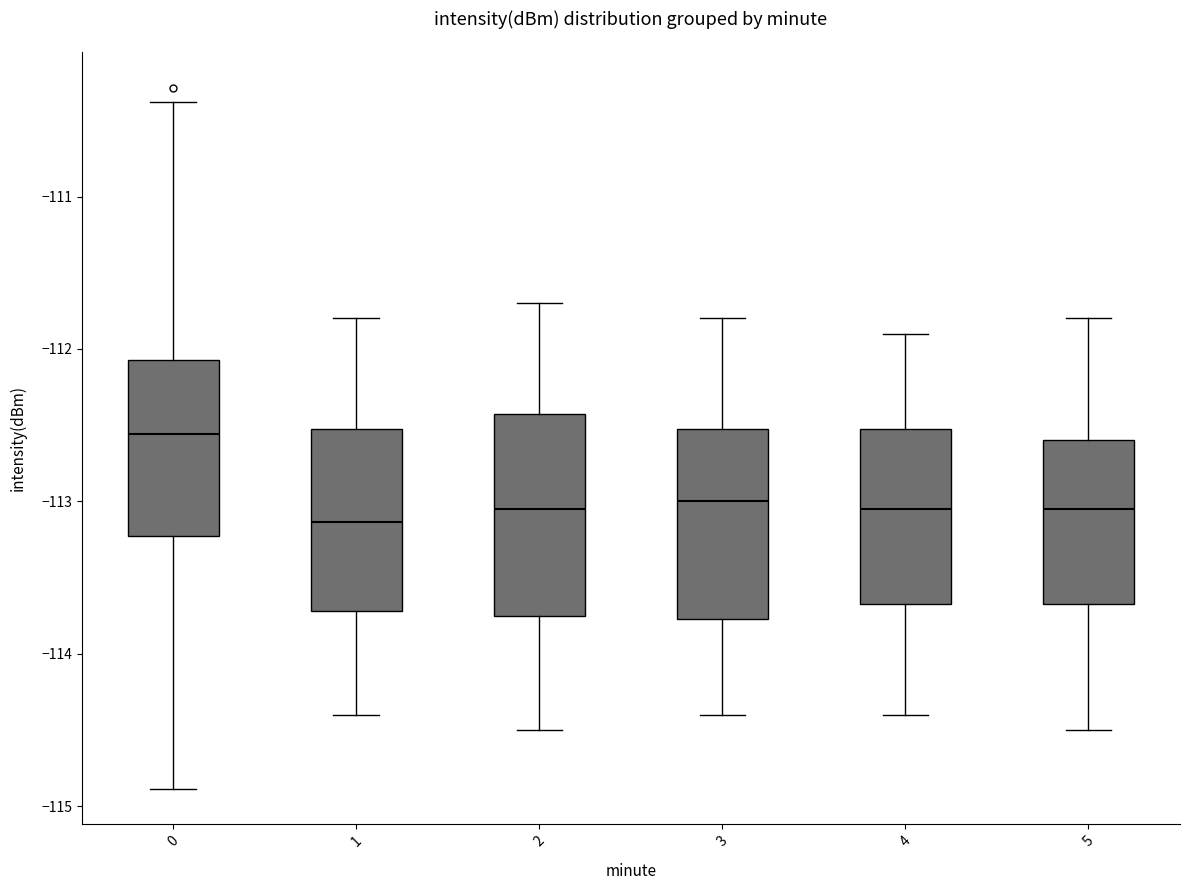

Reading left to right, read every box against the y-axis: the position of its median line, the range the box covers, and the ends of its whiskers. The values are not printed on the chart, so give them approximately, as read against the axis.

0: median -112.6, box -113.2 to -112.1, whiskers -114.9 to -110.4
1: median -113.1, box -113.7 to -112.5, whiskers -114.4 to -111.8
2: median -113.0, box -113.7 to -112.4, whiskers -114.5 to -111.7
3: median -113.0, box -113.8 to -112.5, whiskers -114.4 to -111.8
4: median -113.0, box -113.7 to -112.5, whiskers -114.4 to -111.9
5: median -113.0, box -113.7 to -112.6, whiskers -114.5 to -111.8